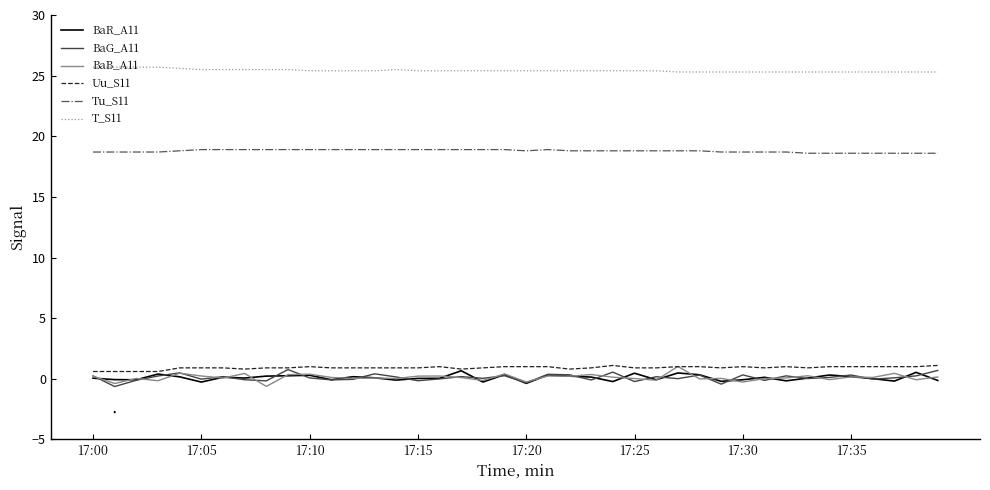

What is the highest value of the BaB_A11 series?

1.0